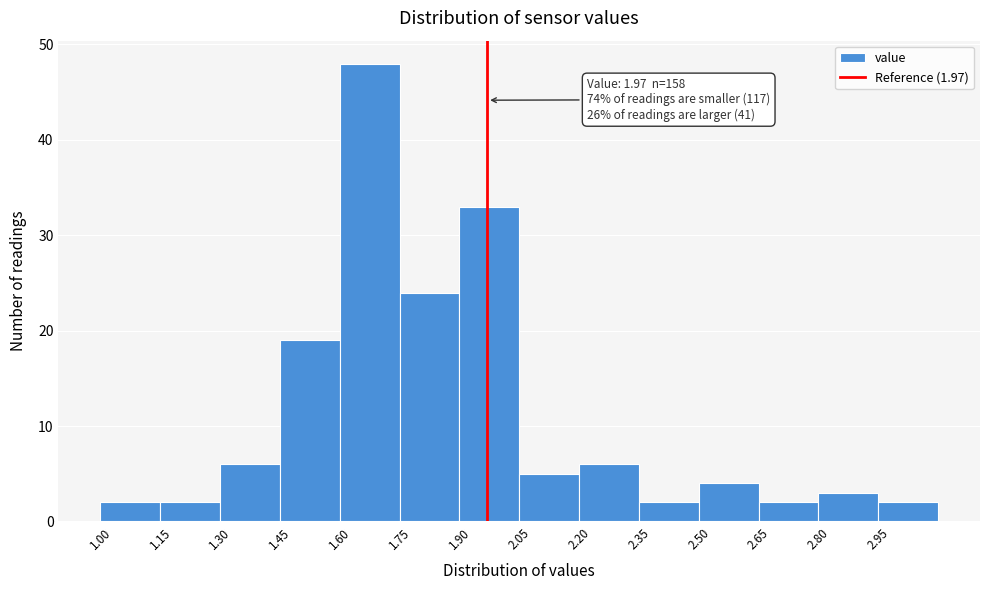

Which range on the x-axis has the tallest bar?

1.60 to 1.75